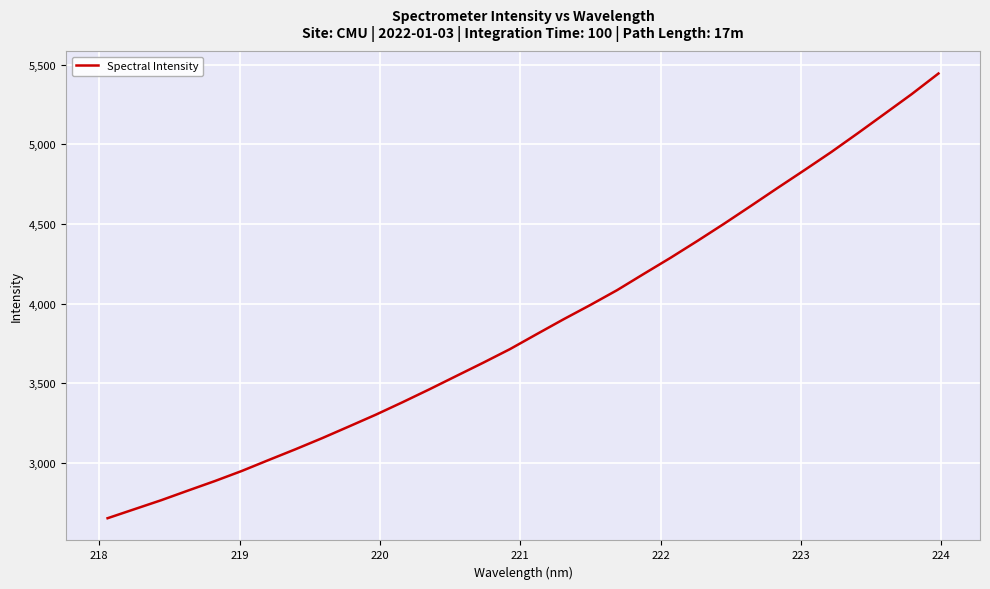

What is the minimum value shown in the chart?

2653.5